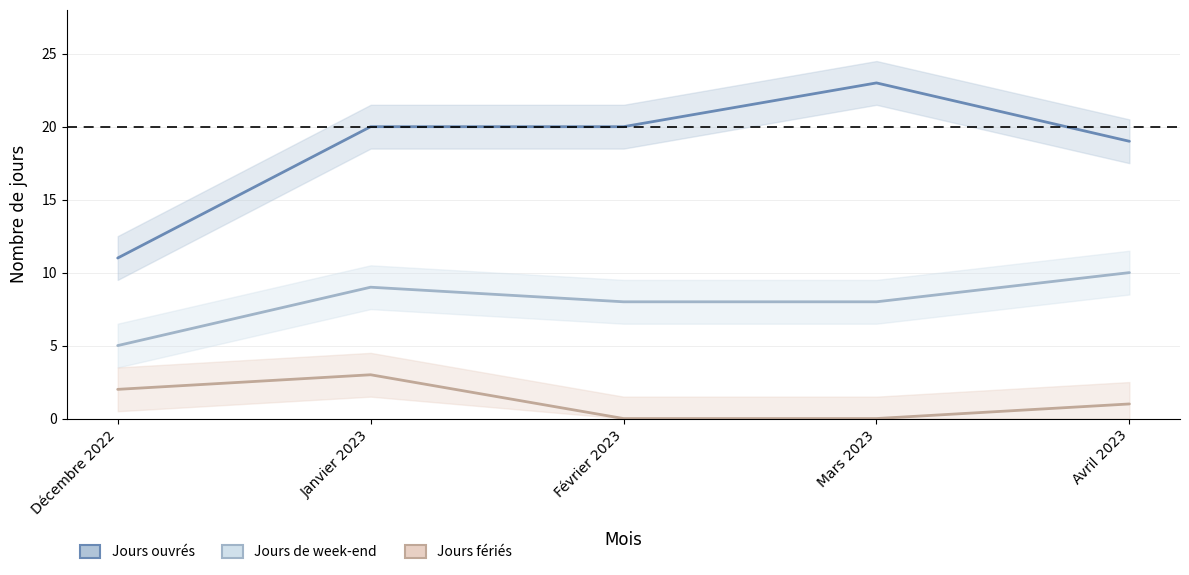

What is the average value of the Jours de week-end series?

8